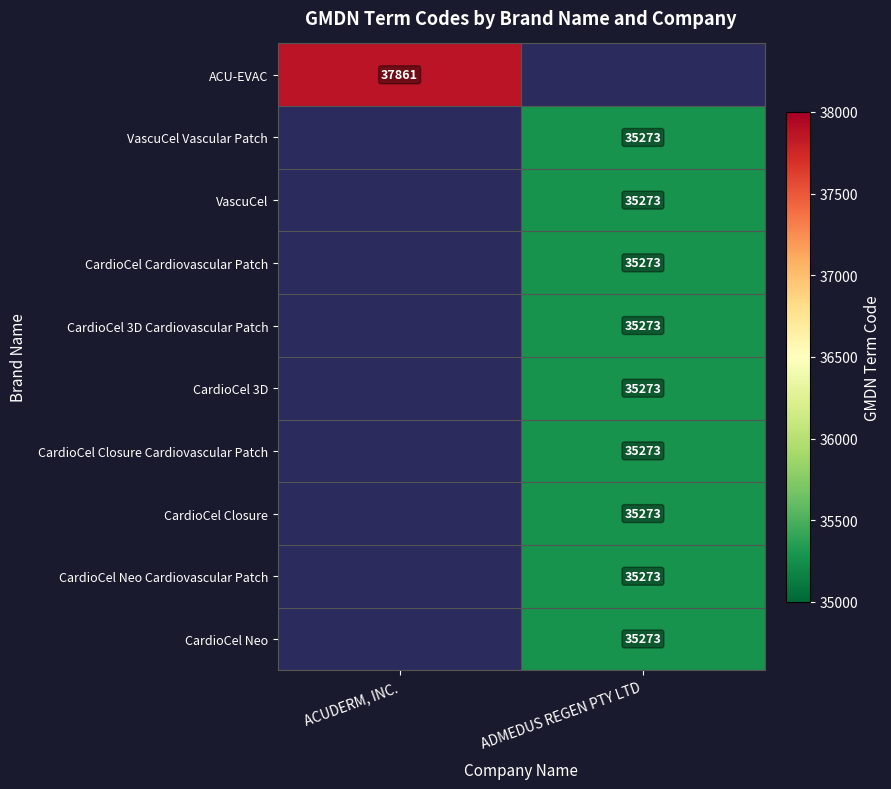

True or false: CardioCel Closure has a value of 46173 at ADMEDUS REGEN PTY LTD.

False